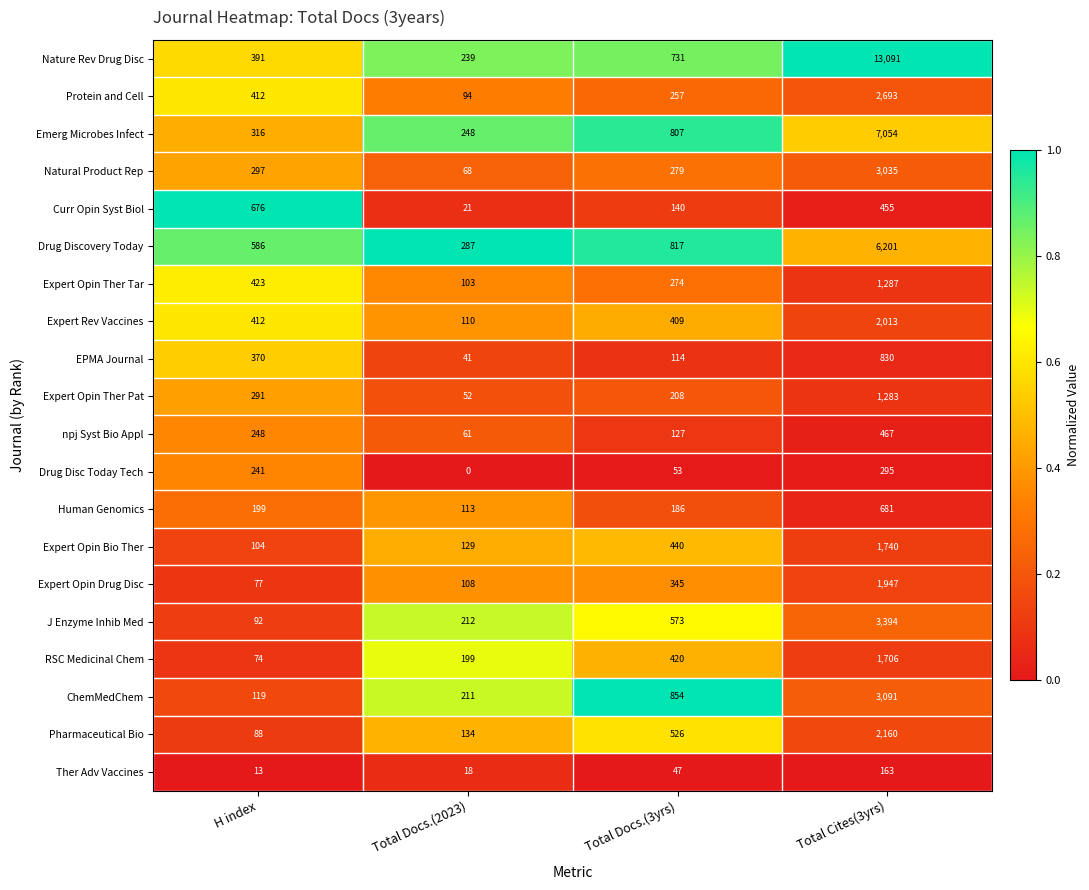

Is it true that npj Syst Bio Appl equals 191 at Total Cites(3yrs)?

False